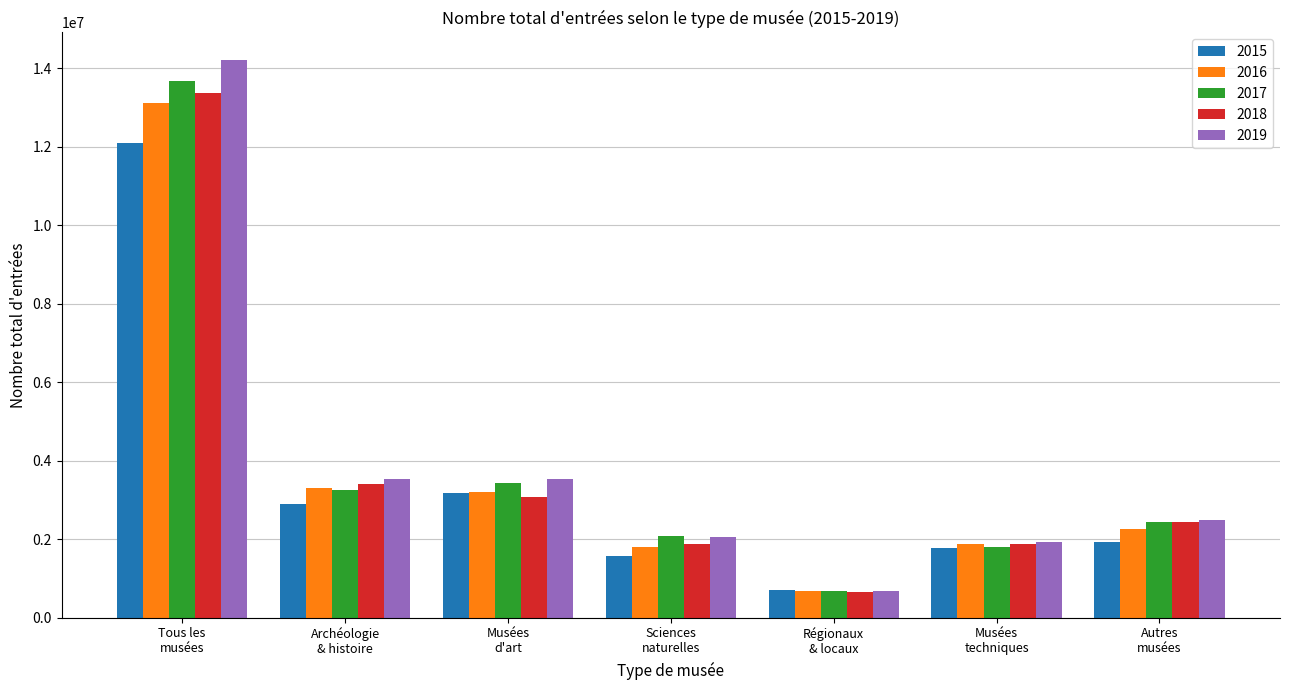

What value does the 2015 series have at Sciences
naturelles, to the nearest 50?

1582400